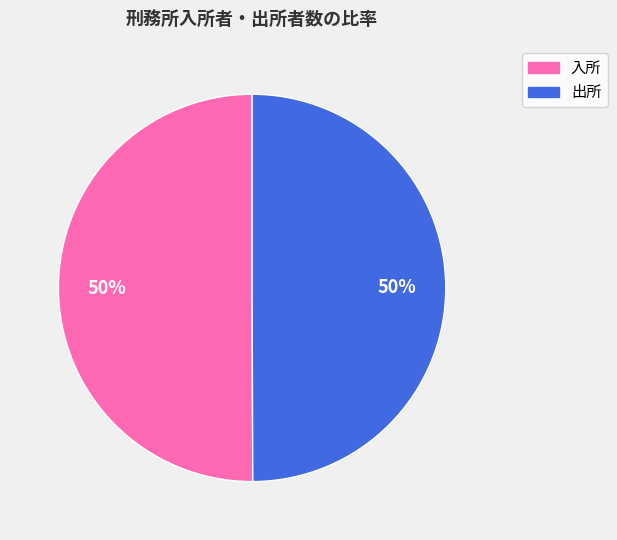

Is there any slice that represents more than half of the pie?

No